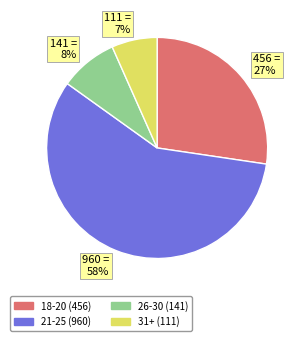

How many segments does this pie chart have?

4